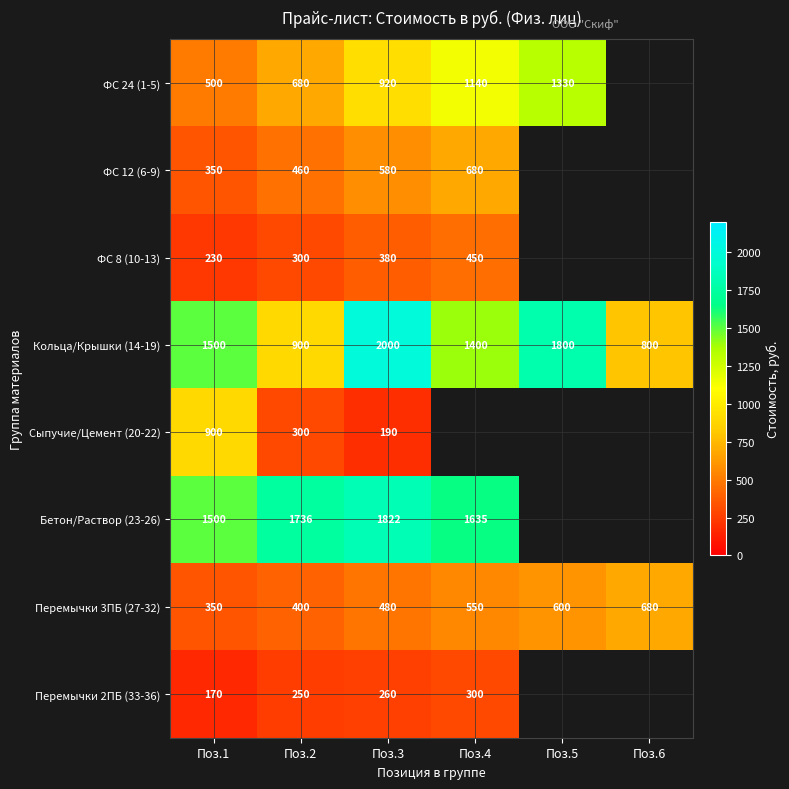

What is the minimum value shown in the chart?

170.0